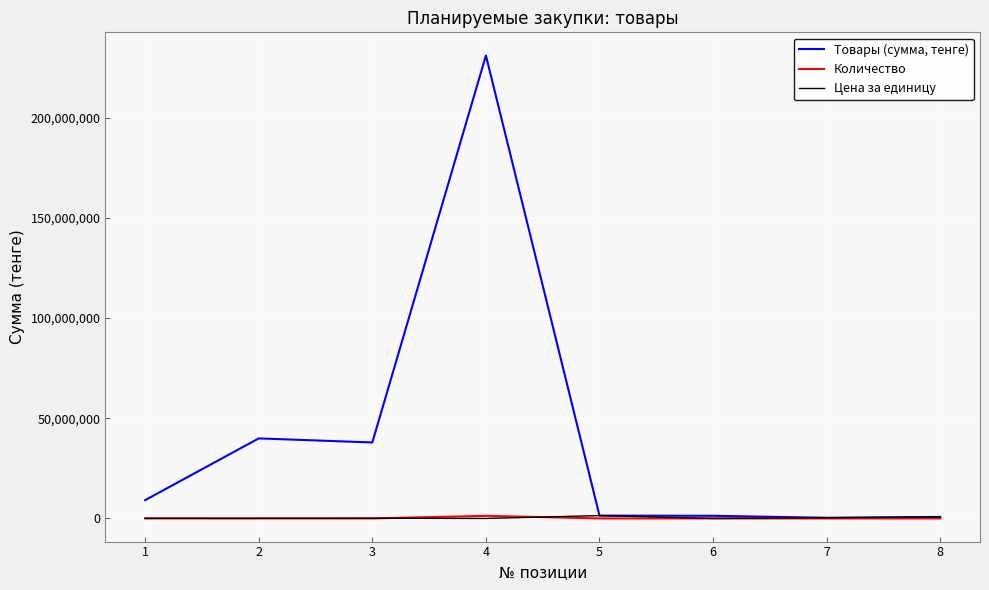

List the series in order of their peak value, lowest first.

Количество, Цена за единицу, Товары (сумма, тенге)